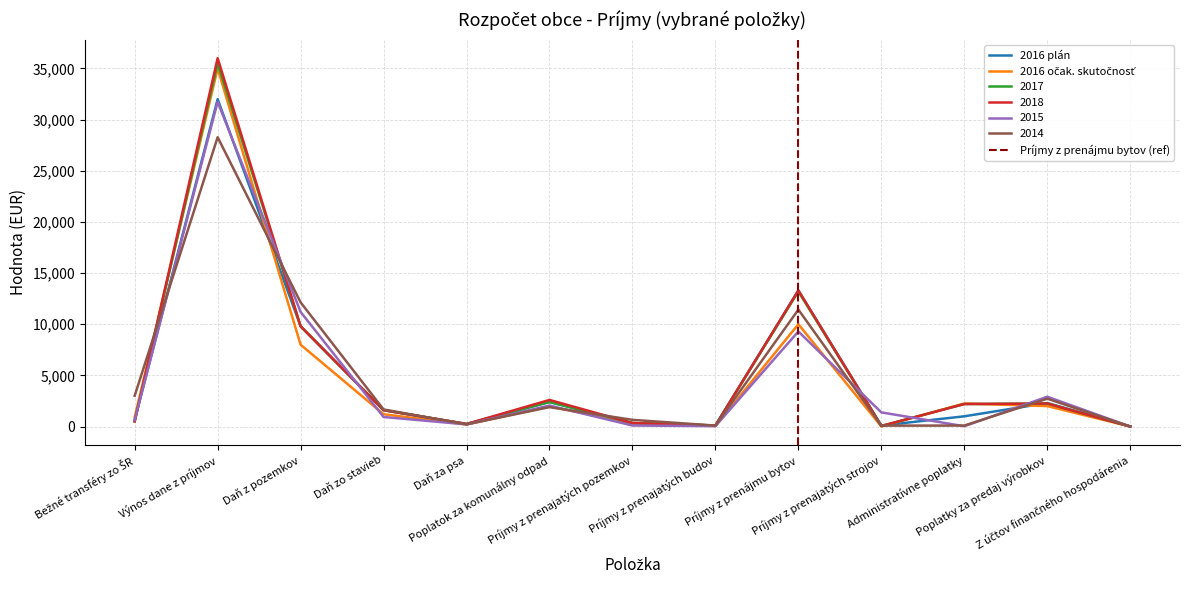

What is the difference between the highest and lowest values at Bežné transféry zo ŠR?

2509.6